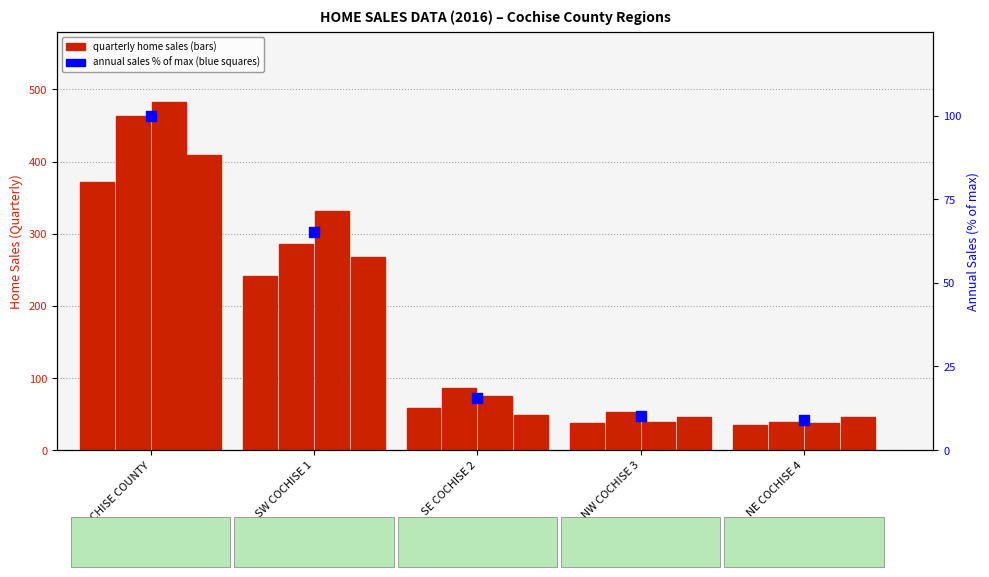

Is the value of 1st Quarter at SE COCHISE 2 greater than the value of Annual % of max at COCHISE COUNTY?

No